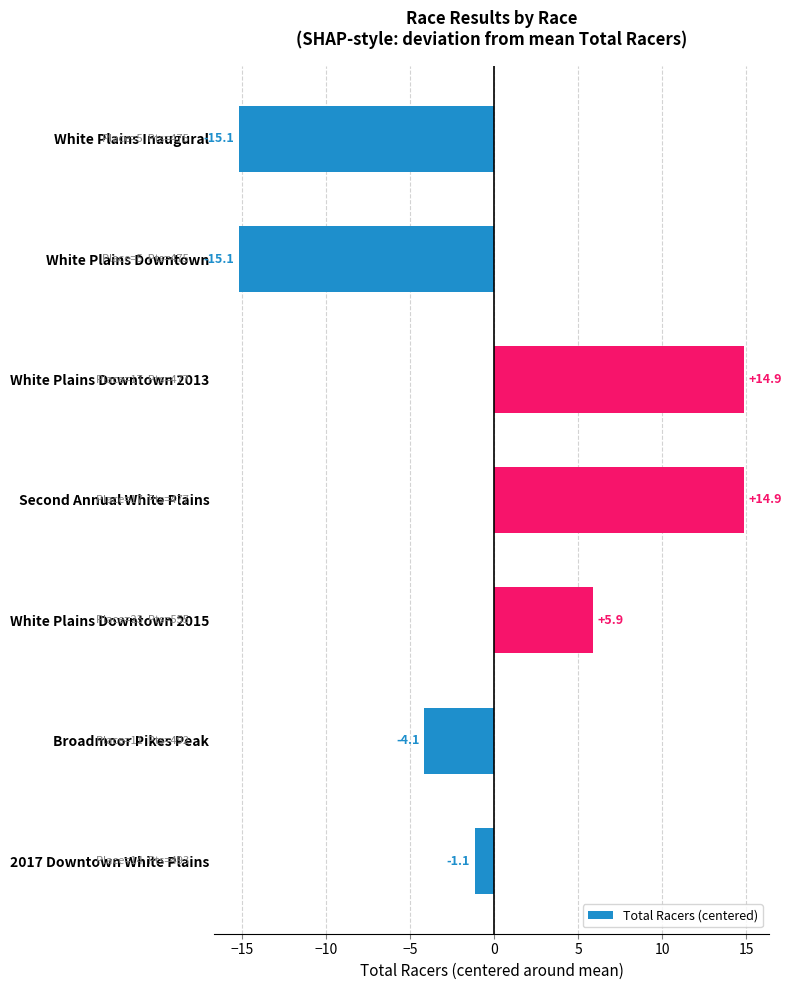

True or false: the data shows 5.9 at White Plains Downtown 2015.

True